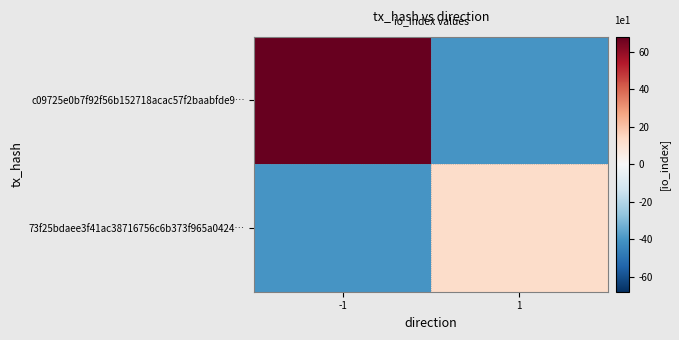

Which series changed the most between -1 and 1?

c09725e0b7f92f56b152718acac57f2baabfde9…